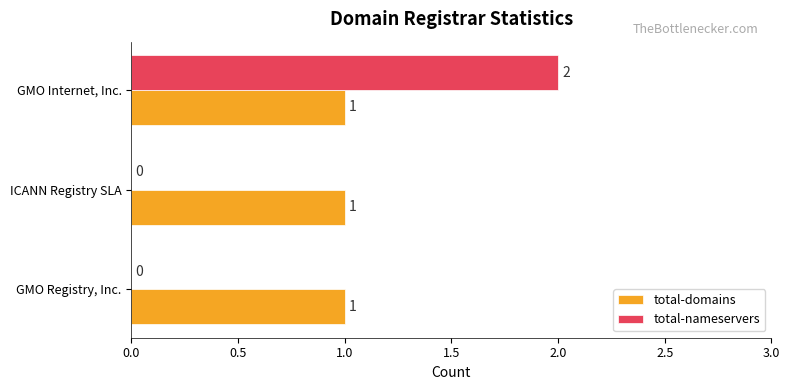

At which category does the chart reach its peak across all series?

GMO Internet, Inc.